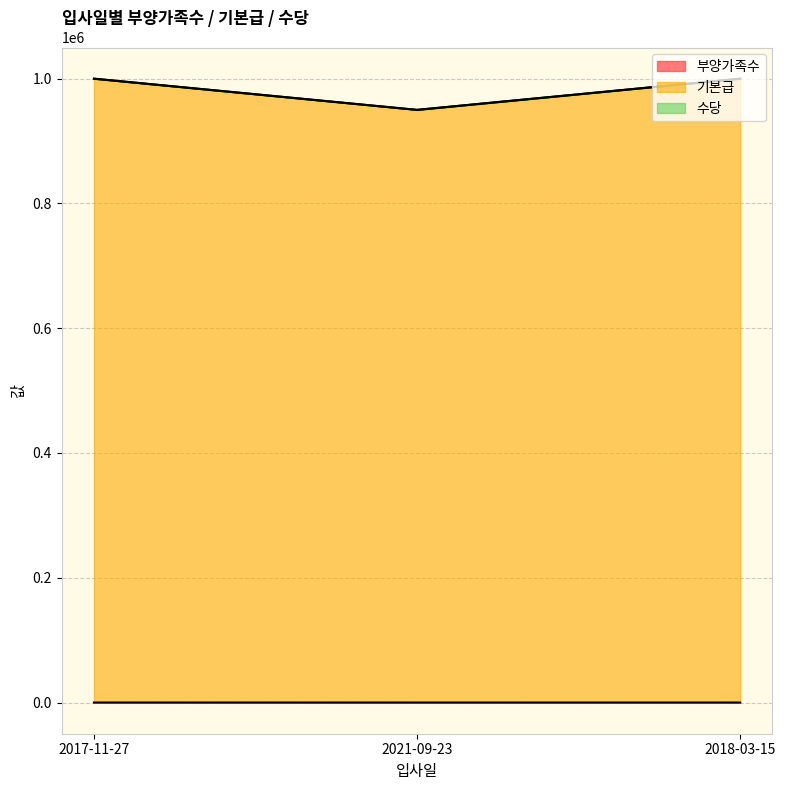

Rank the categories by 기본급 value from lowest to highest.

2021-09-23, 2017-11-27, 2018-03-15